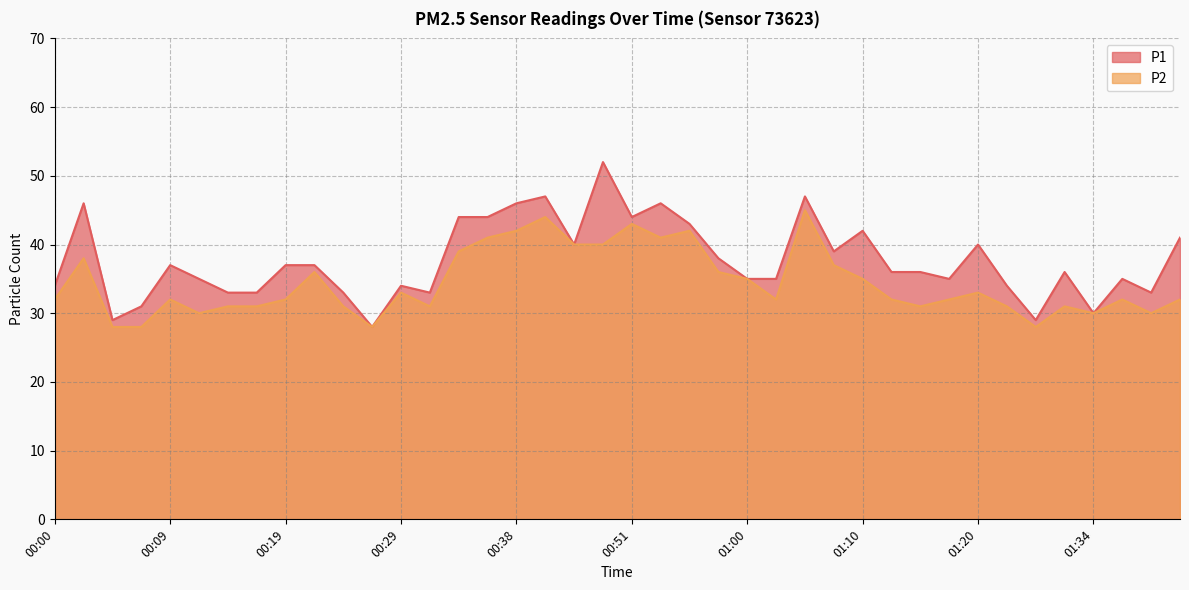

True or false: P2 and P1 cross at least once.

False